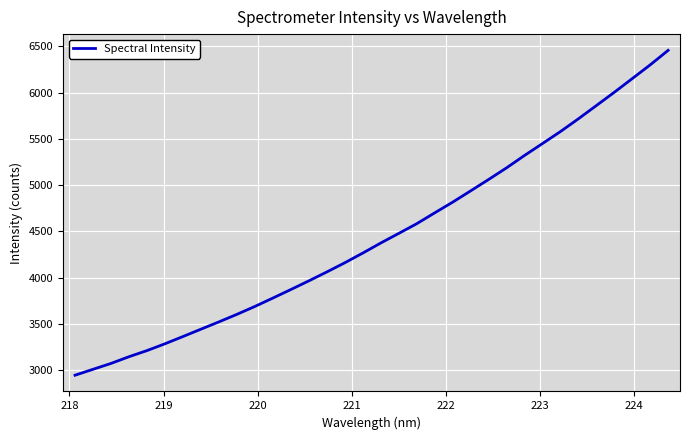

How many categories are shown in the chart?

34